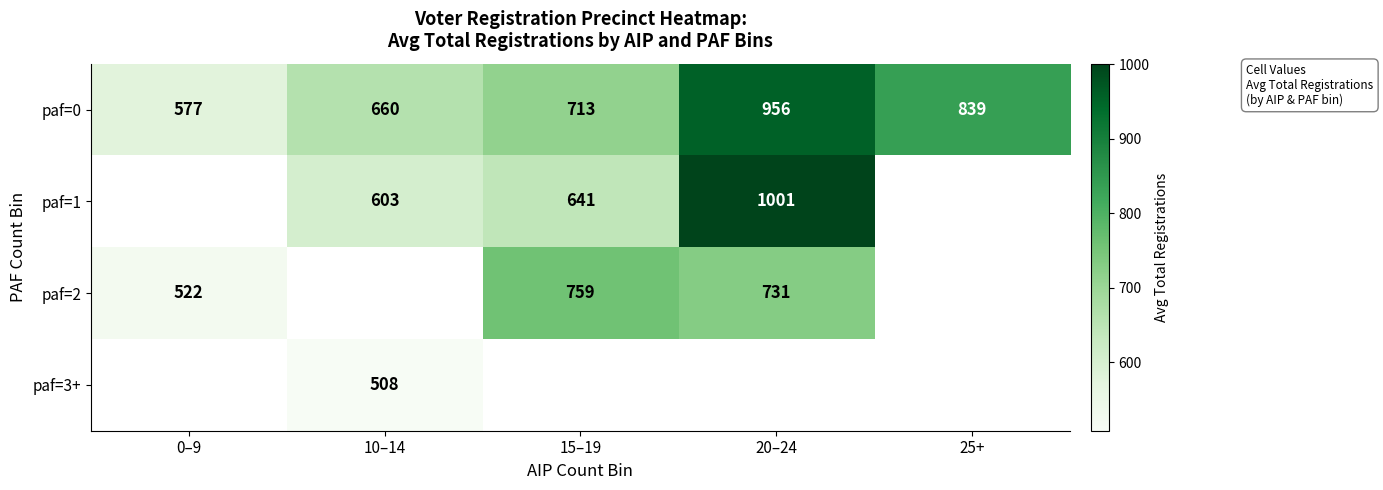

True or false: paf=2 has a value of 1314.2 at 15–19.

False